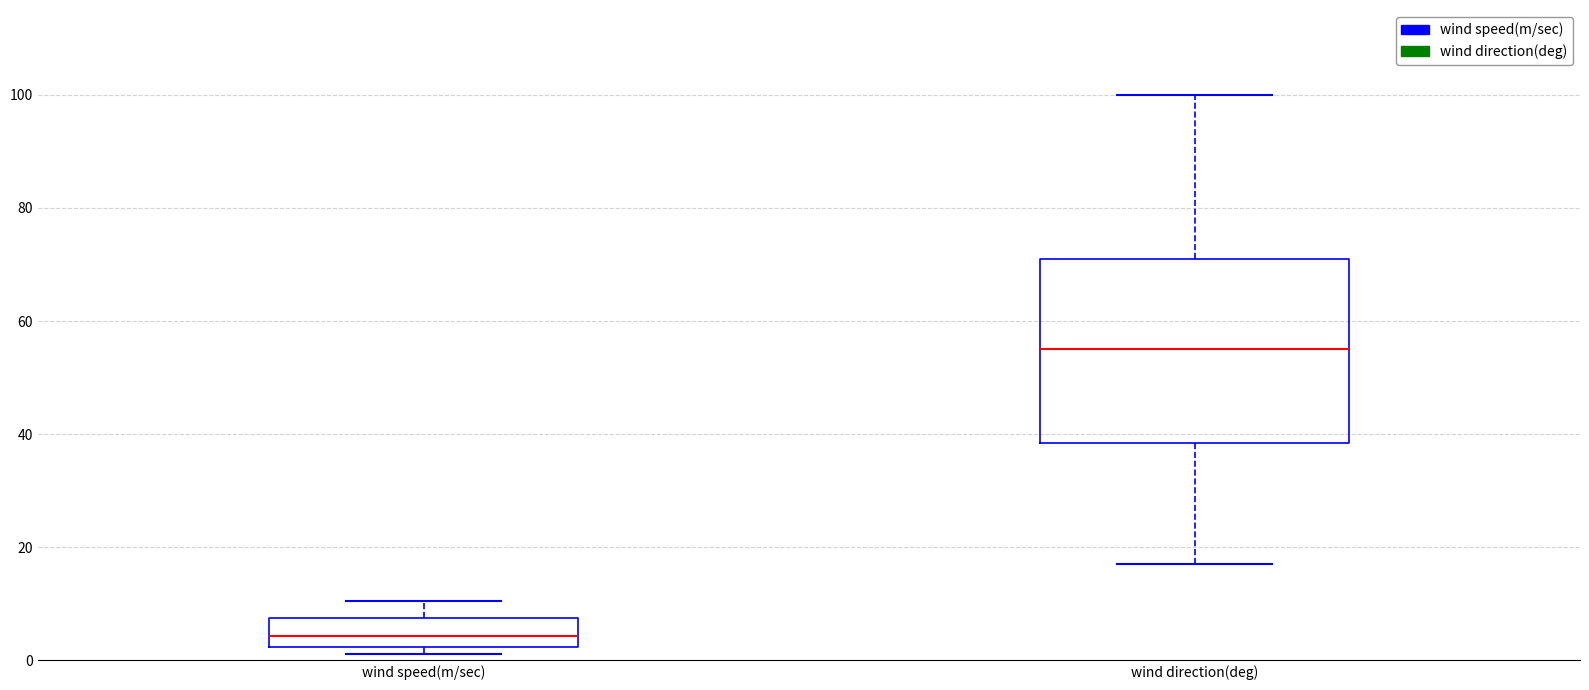

Where is the lower edge of the box for wind direction(deg) on the y-axis? The values are not printed on the chart, so give them approximately, as read against the axis.

38